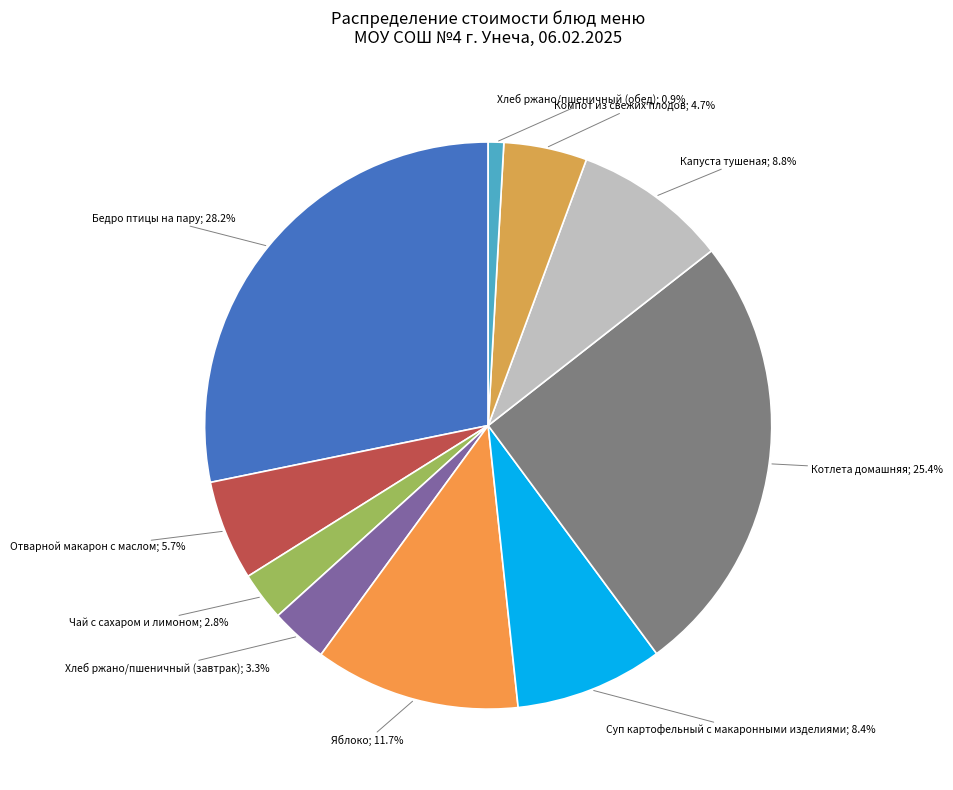

Rank the categories by value from highest to lowest.

Бедро птицы на пару, Котлета домашняя, Яблоко, Капуста тушеная, Суп картофельный с макаронными изделиями, Отварной макарон с маслом, Компот из свежих плодов, Хлеб ржано/пшеничный (завтрак), Чай с сахаром и лимоном, Хлеб ржано/пшеничный (обед)